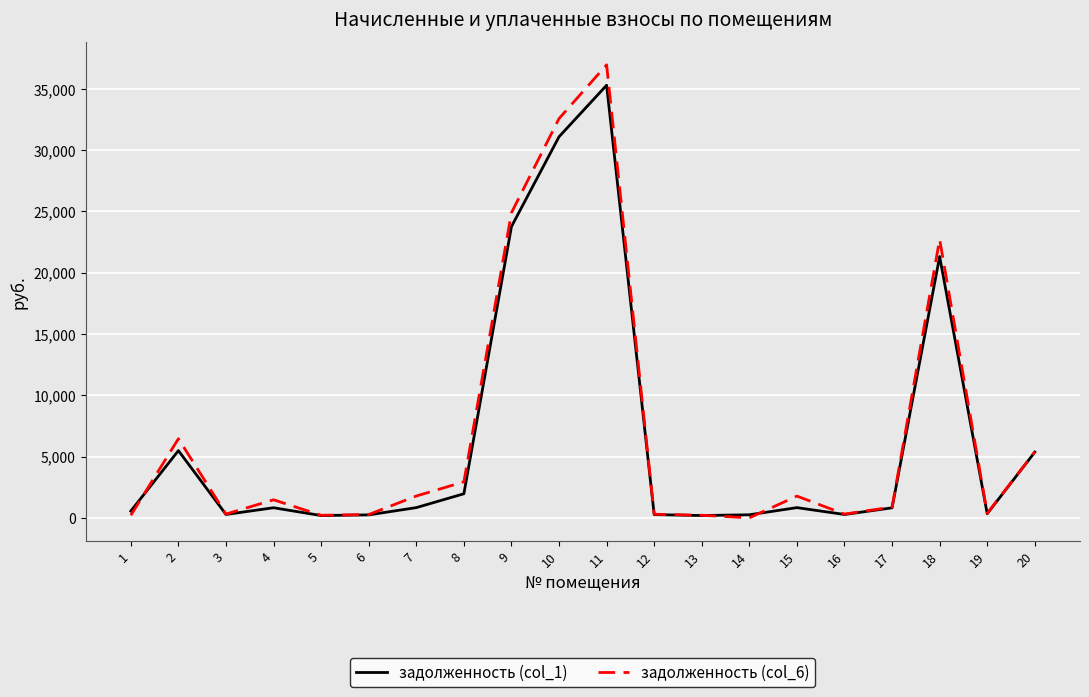

True or false: задолженность (col_1) has more than 2 interior local peaks.

True